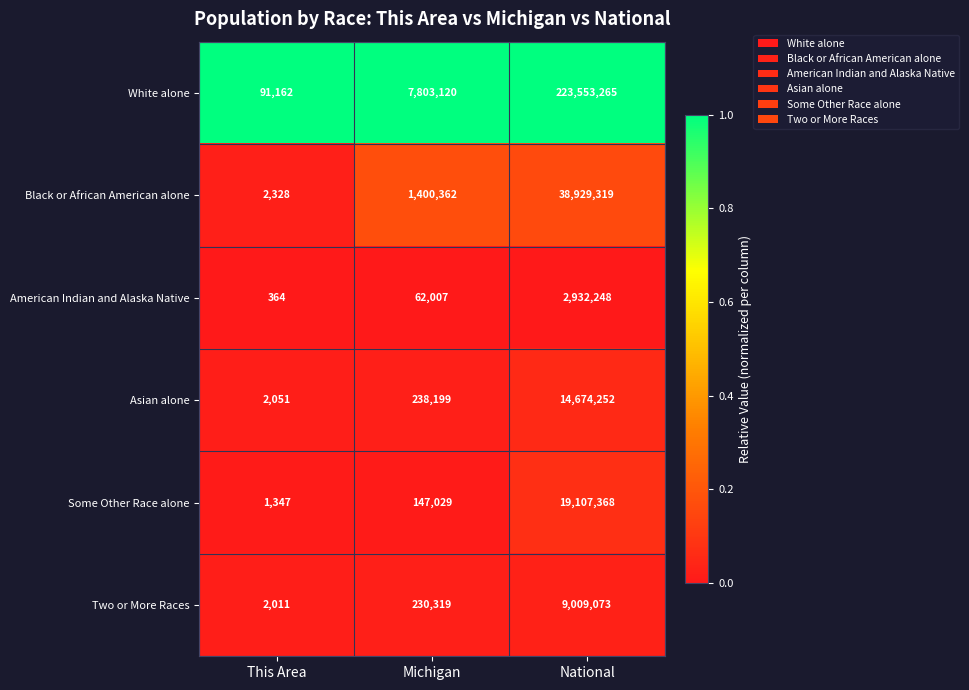

What is the spread (max minus min) of values at Michigan?

7741113